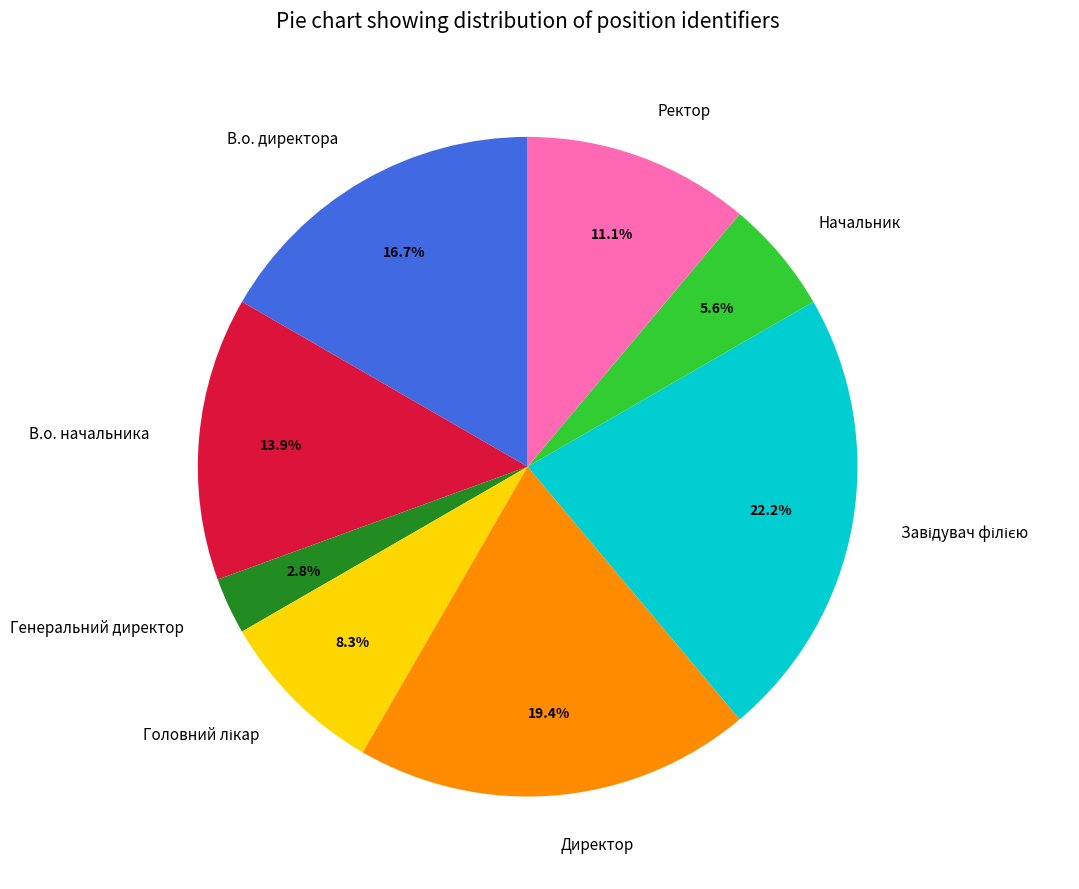

How many slices are in this pie chart?

8